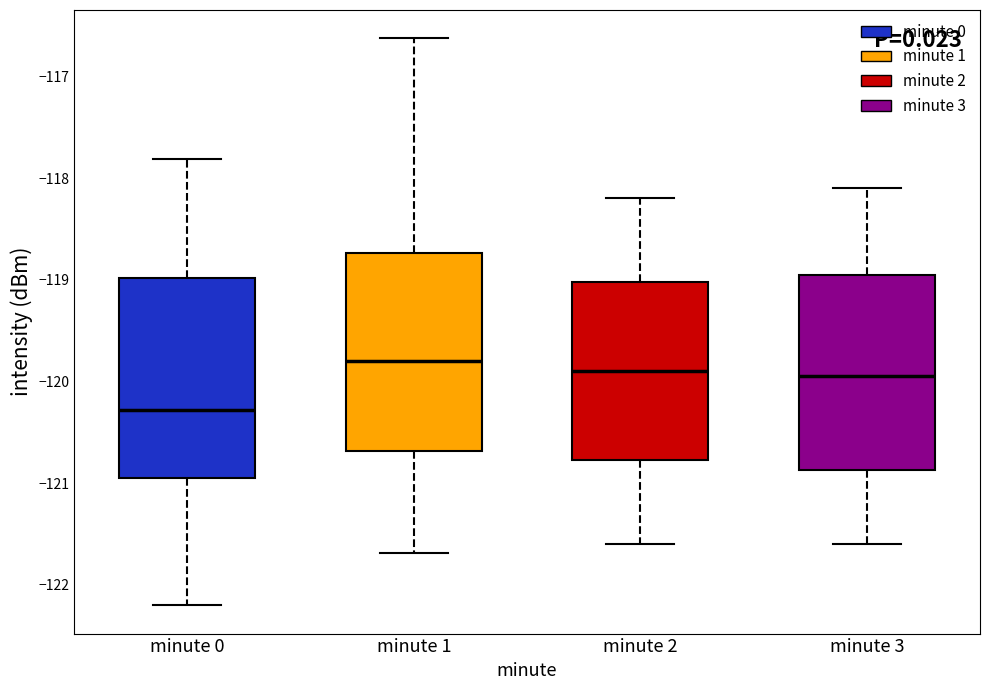

Reading left to right, read every box against the y-axis: the position of its median line, the range the box covers, and the ends of its whiskers. The values are not printed on the chart, so give them approximately, as read against the axis.

minute 0: median -120.3, box -121.0 to -119.0, whiskers -122.2 to -117.8
minute 1: median -119.8, box -120.7 to -118.7, whiskers -121.7 to -116.6
minute 2: median -119.9, box -120.8 to -119.0, whiskers -121.6 to -118.2
minute 3: median -119.9, box -120.9 to -118.9, whiskers -121.6 to -118.1